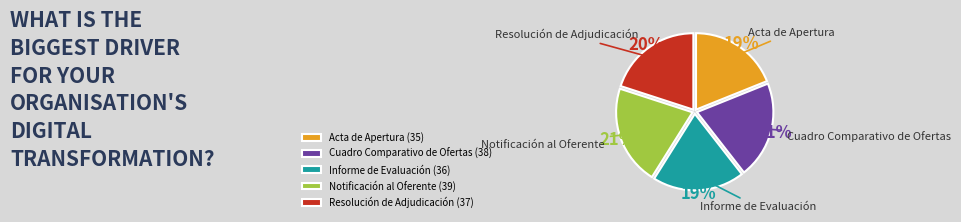

Do Cuadro Comparativo de Ofertas and Resolución de Adjudicación together represent more than half of the pie?

No